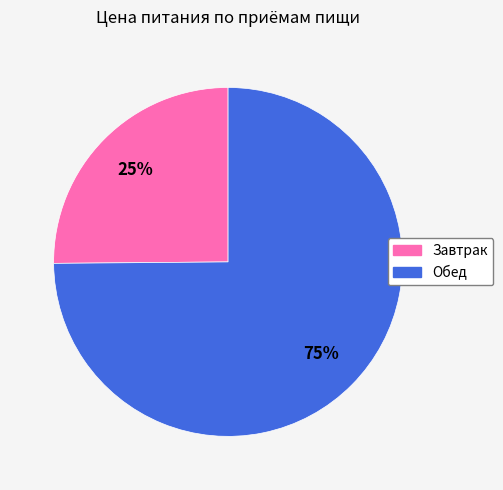

How many segments does this pie chart have?

2